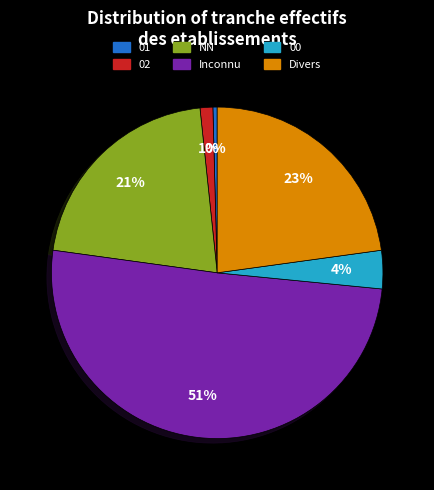

Count the number of slices in the pie.

6